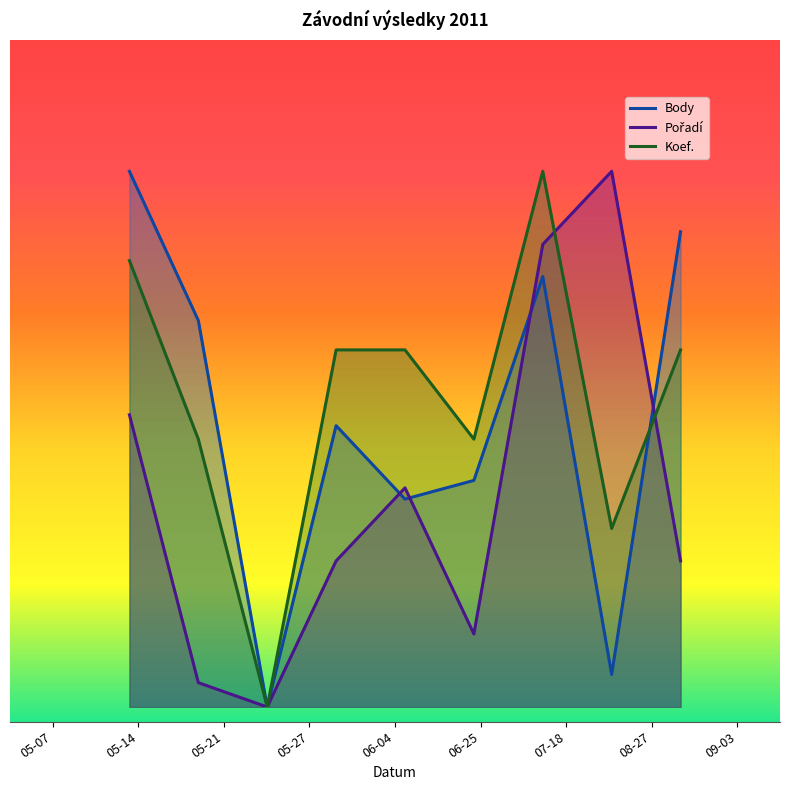

List the series in order of their peak value, lowest first.

Body, Koef., Pořadí